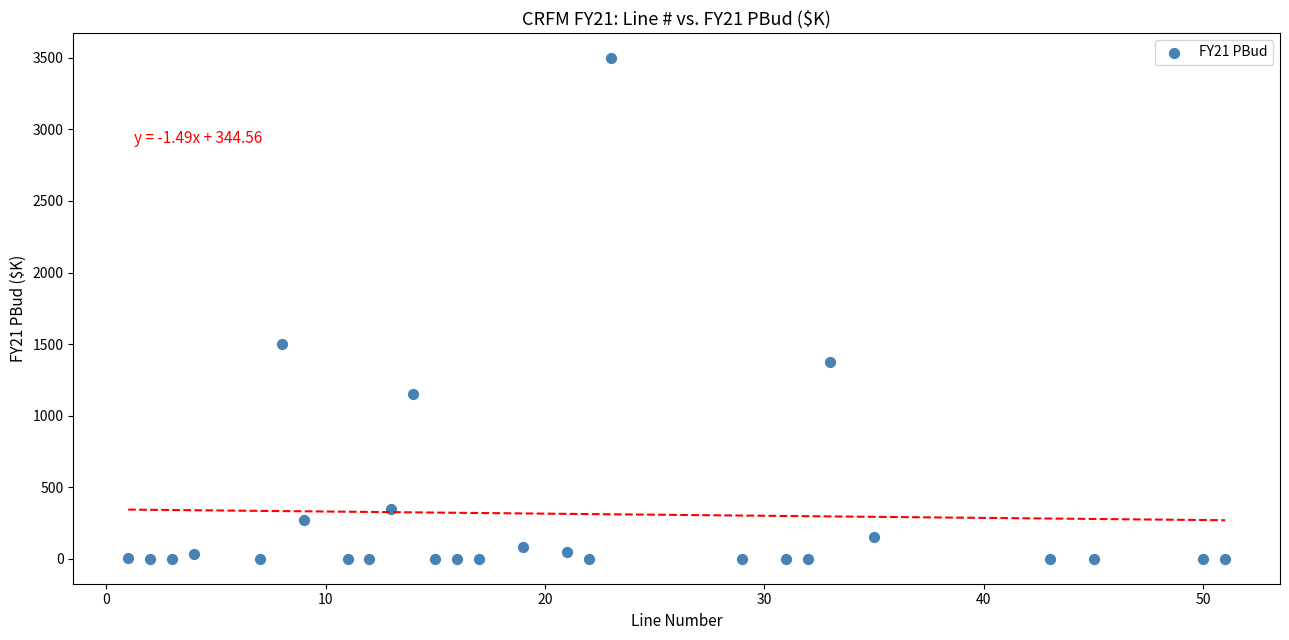

What is the range of X values (max minus min)?

50.0